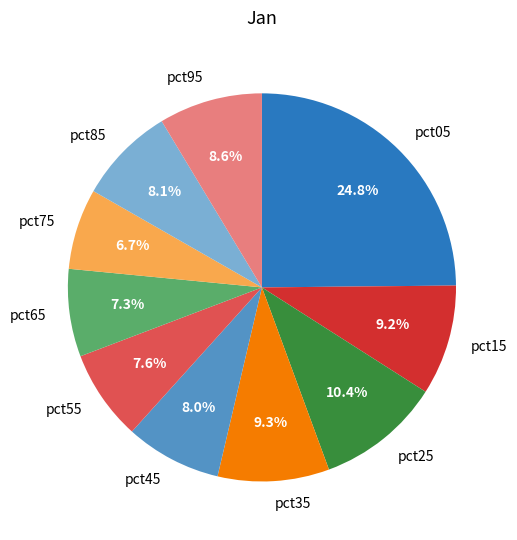

Between pct45 and pct15, which is larger?

pct15